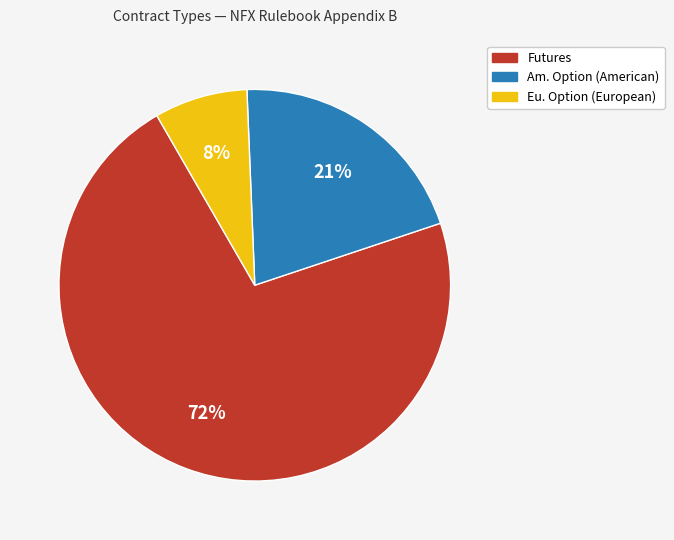

Does any single category account for the majority?

Yes